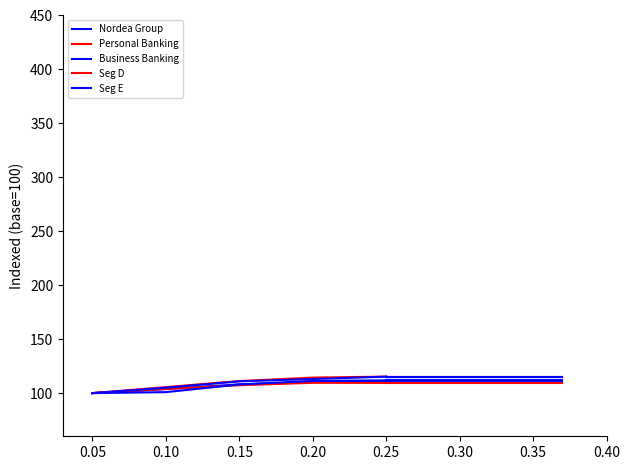

What is the value of the Personal Banking point at the 3rd from the left?

107.3